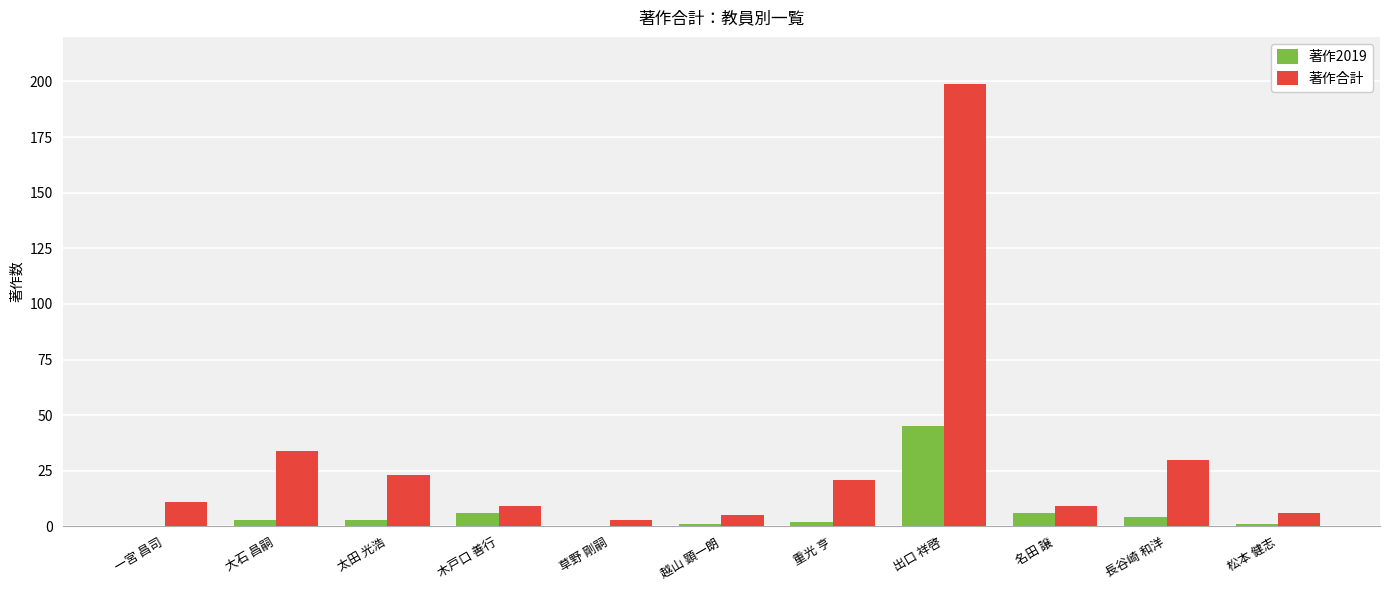

At which label does 著作合計 reach its peak?

出口 祥啓